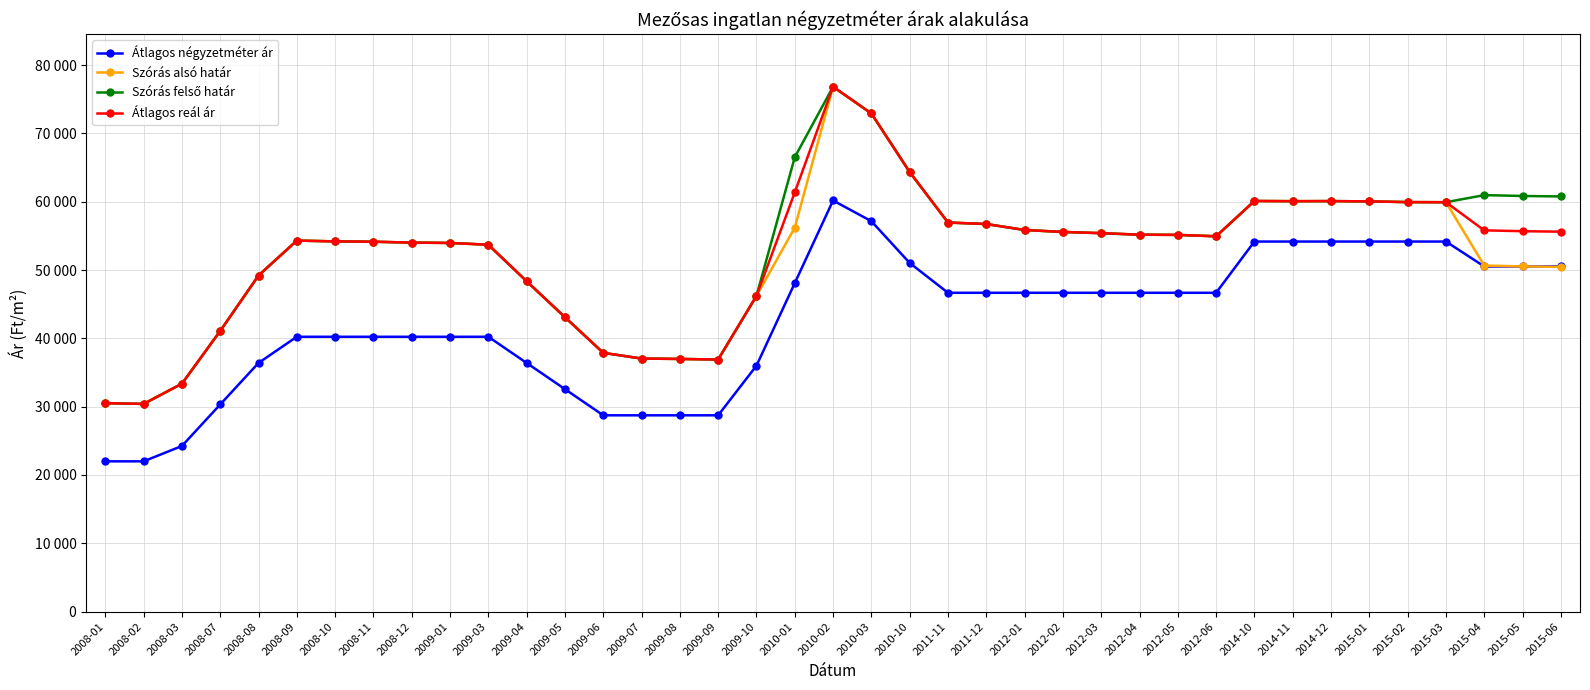

At which category is the sum across all series the highest?

2010-02